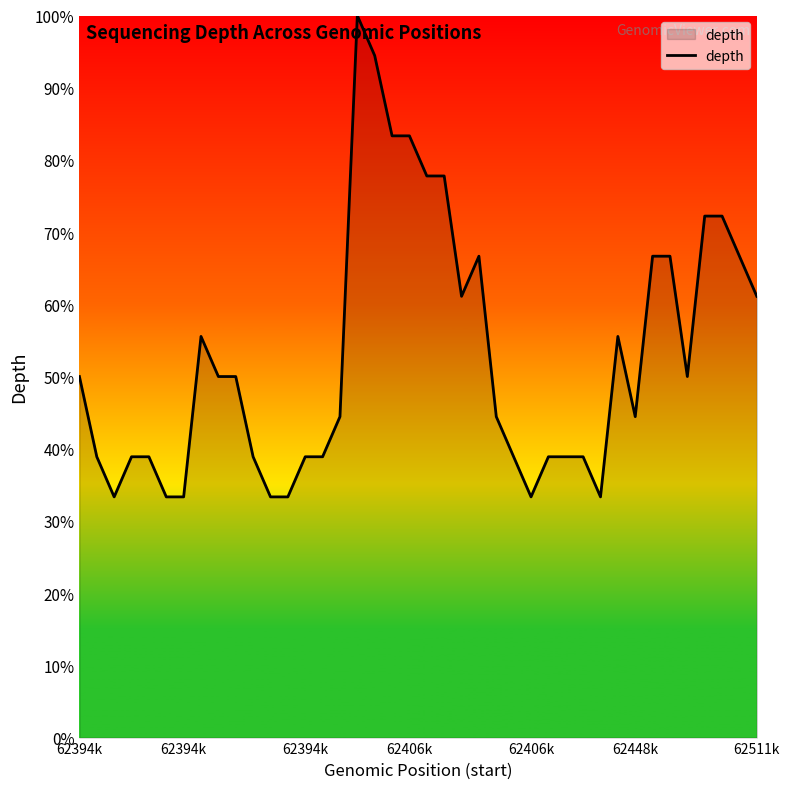

Reading left to right, transcribe all the data shown in this chart.

50.0	38.9	33.3	38.9	38.9	33.3	33.3	55.6	50.0	50.0	38.9	33.3	33.3	38.9	38.9	44.4	100.0	94.4	83.3	83.3	77.8	77.8	61.1	66.7	44.4	38.9	33.3	38.9	38.9	38.9	33.3	55.6	44.4	66.7	66.7	50.0	72.2	72.2	66.7	61.1